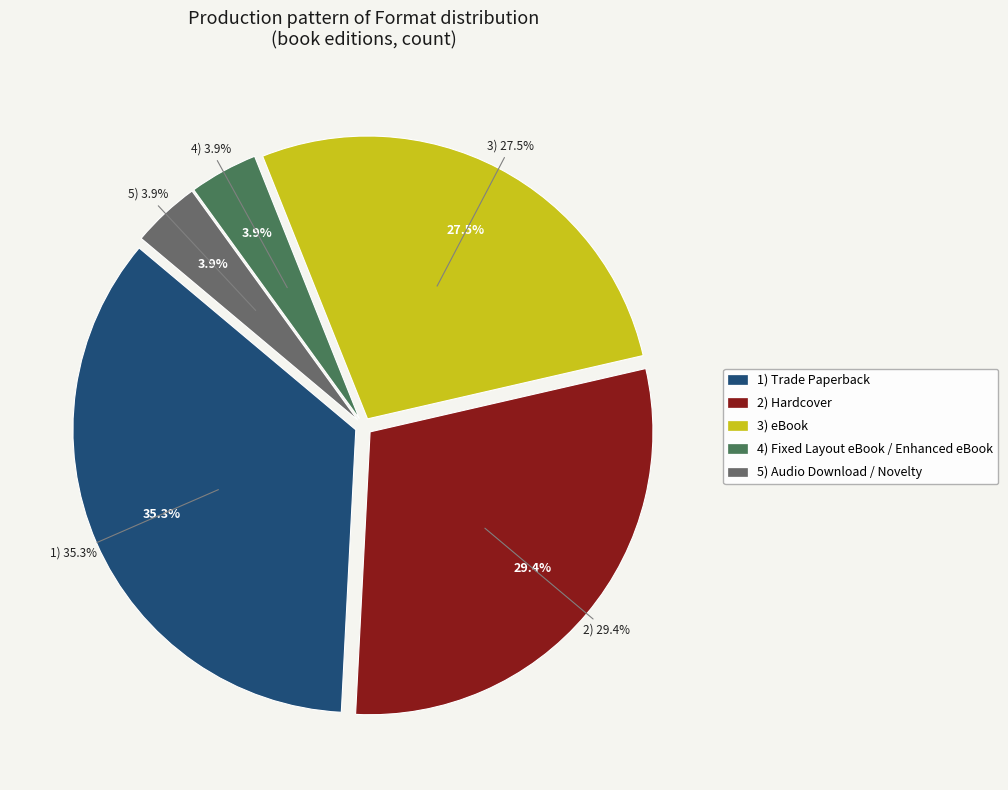

The eBook slice represents 29% of the pie. True or false?

False